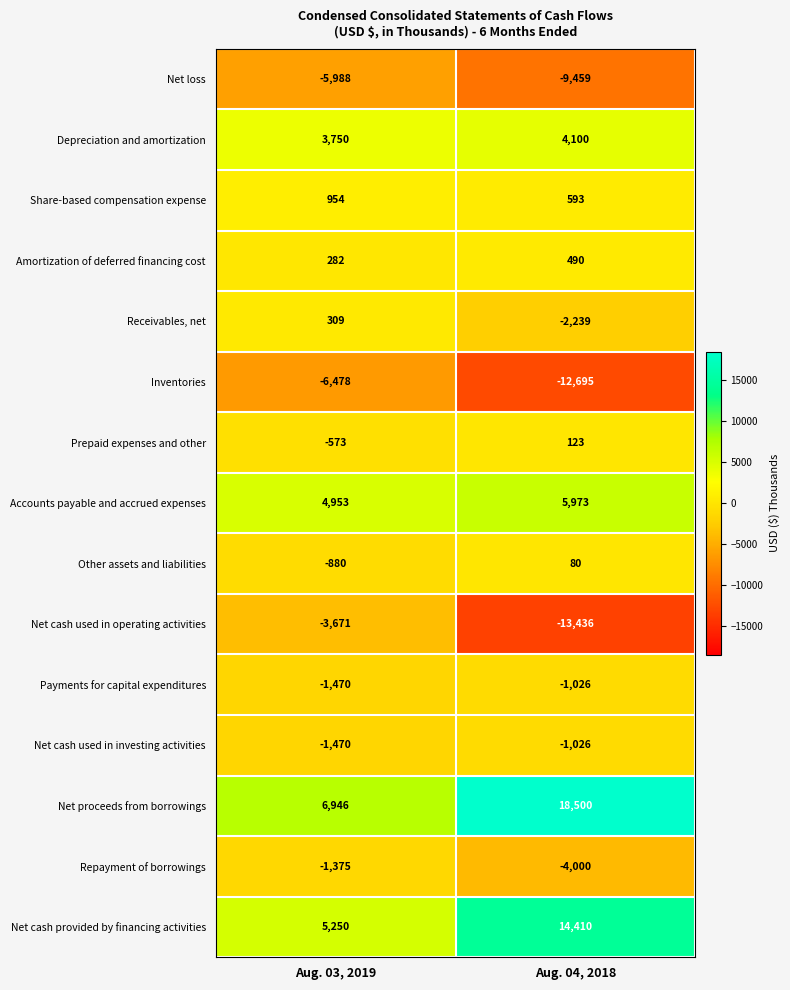

Which label corresponds to the smallest value in the chart?

Aug. 04, 2018